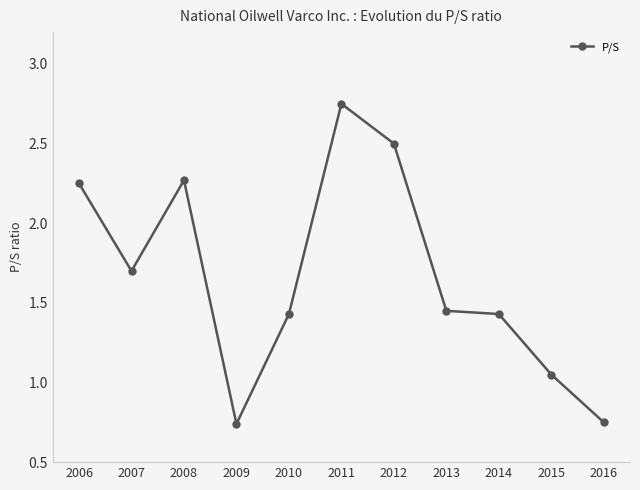

True or false: the data shows 0.6 at 2007.

False